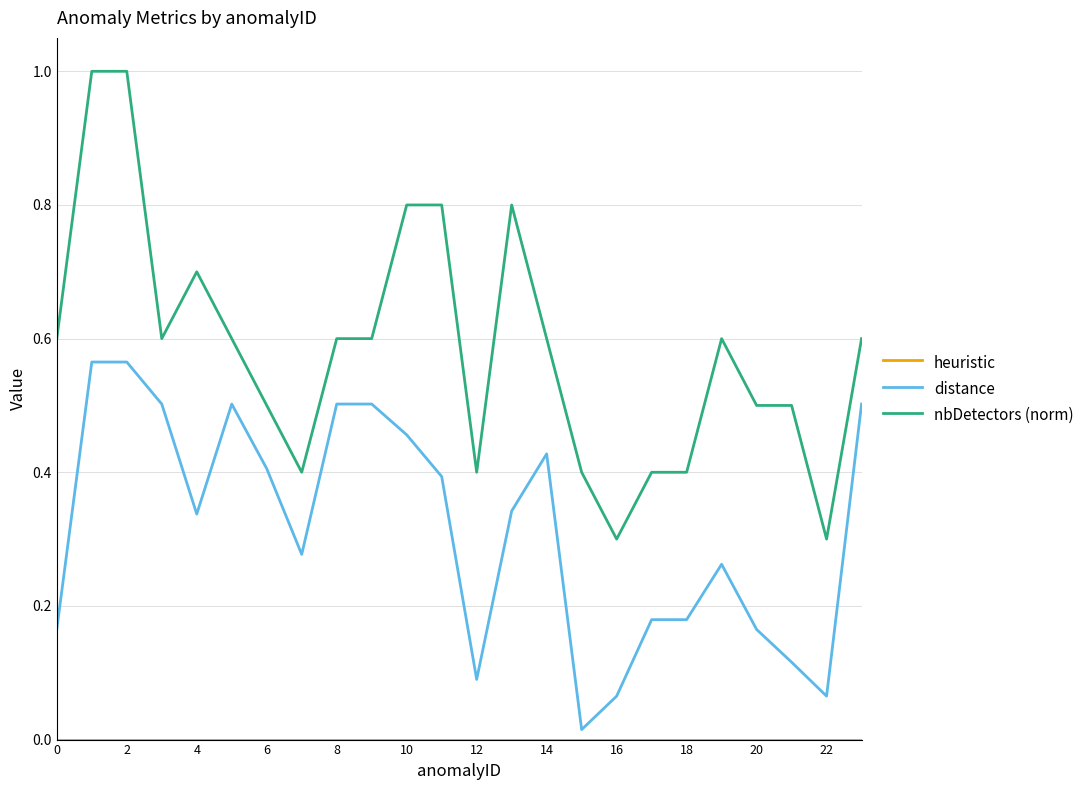

True or false: nbDetectors (norm) and distance cross at least once.

False